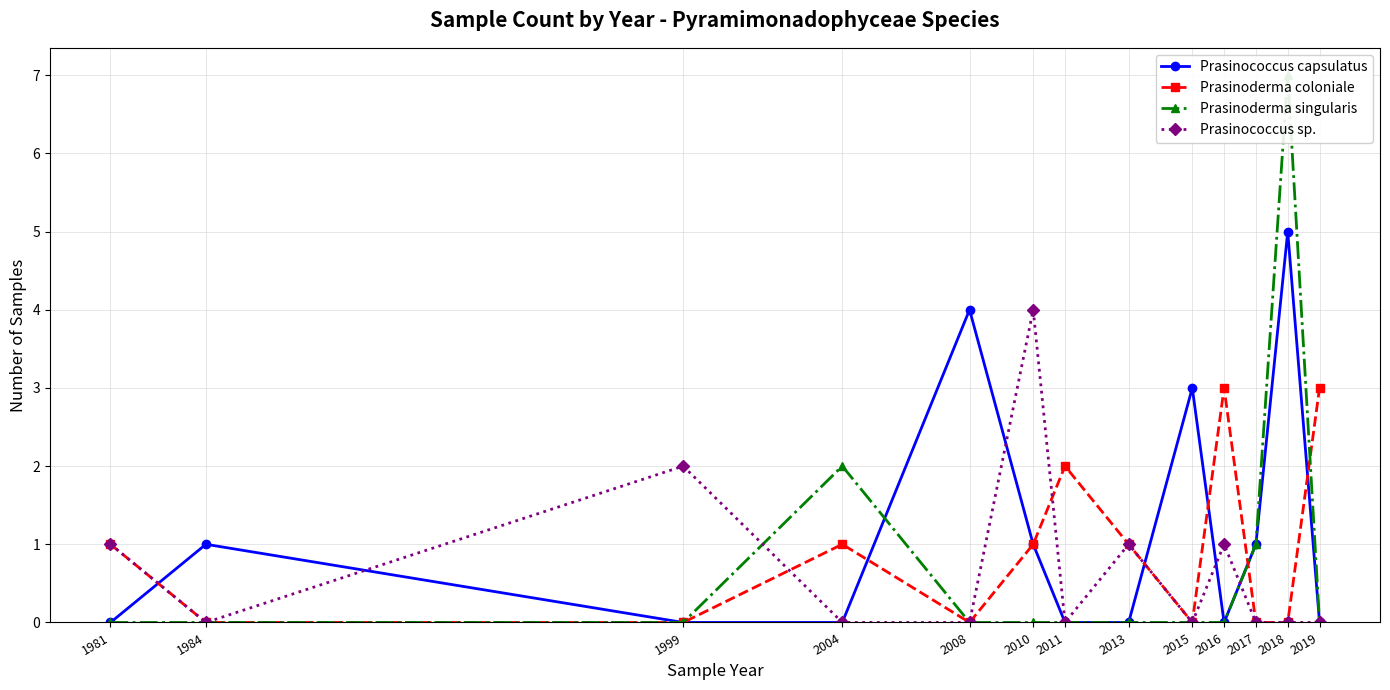

Which series changed the most between 2010 and 2017?

Prasinococcus sp.